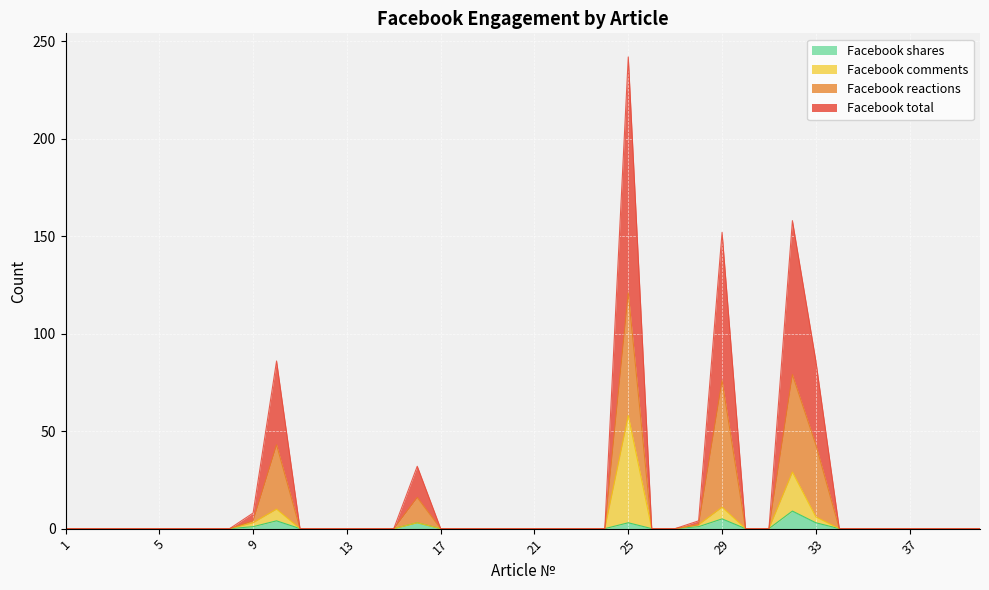

At which category is the sum across all series the highest?

25